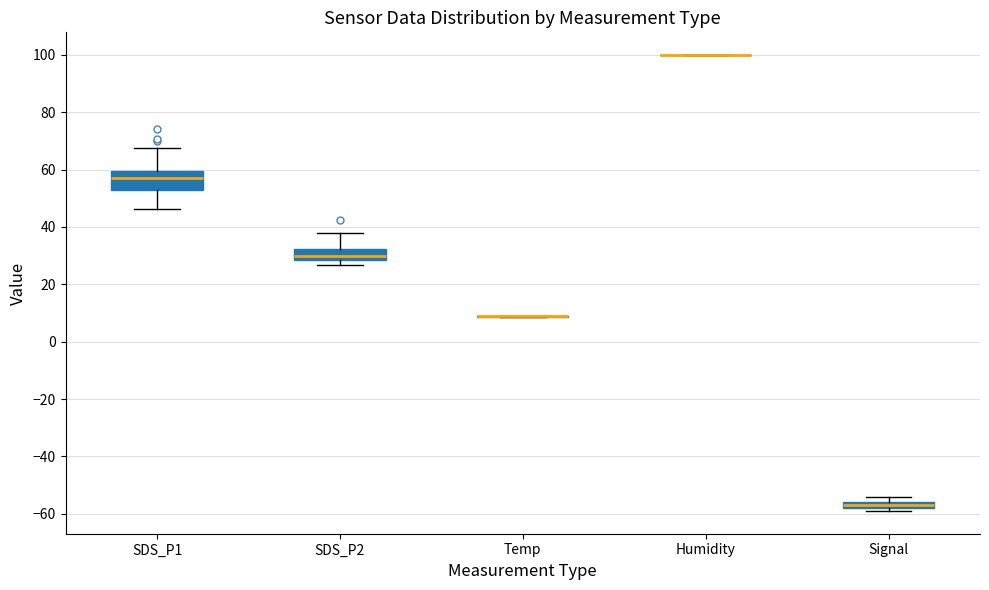

Where does the upper whisker of the box for SDS_P2 end on the y-axis? The values are not printed on the chart, so give them approximately, as read against the axis.

38